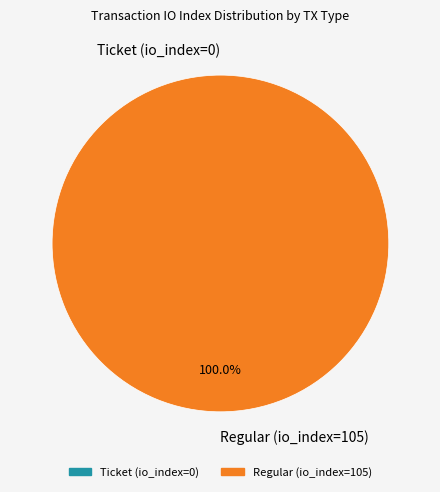

Do Ticket (io_index=0) and Regular (io_index=105) together represent more than half of the pie?

Yes